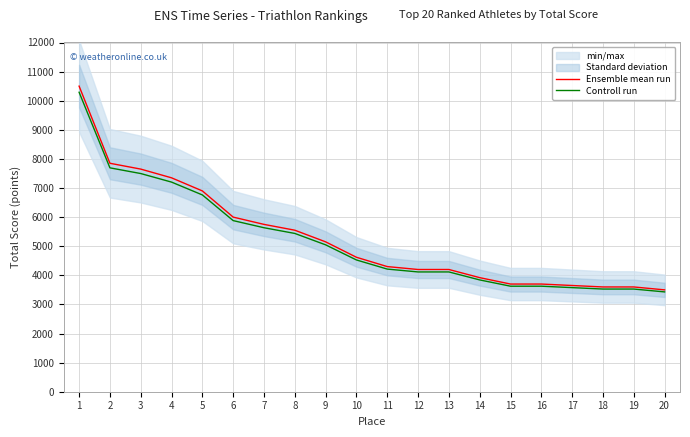

Which series changed the most between 9 and 12?

Ensemble mean run